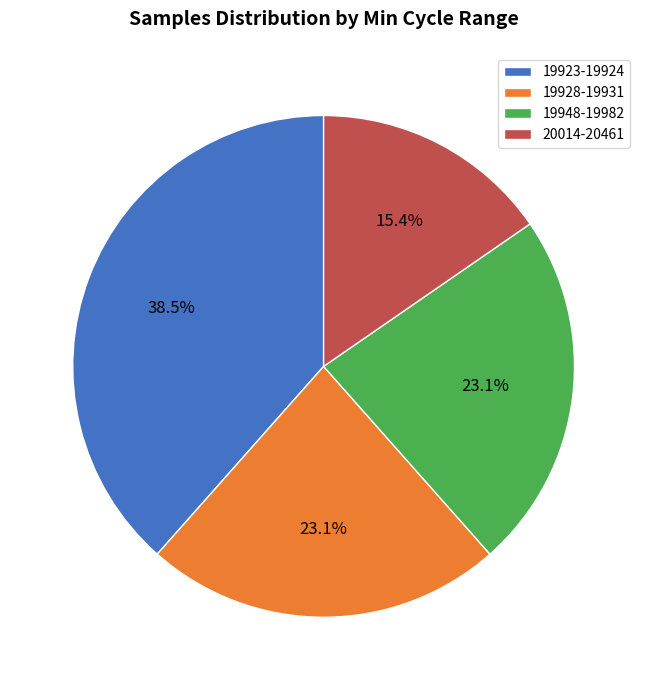

Is there a majority slice in this chart?

No